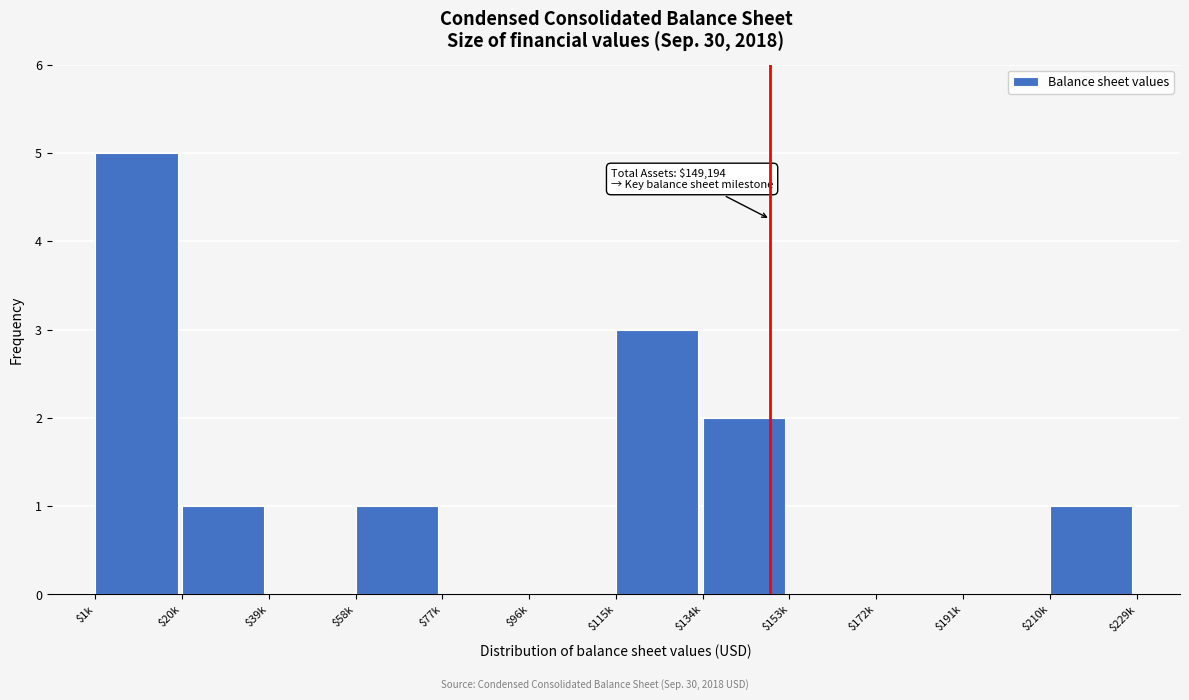

What is the greatest value displayed?

5